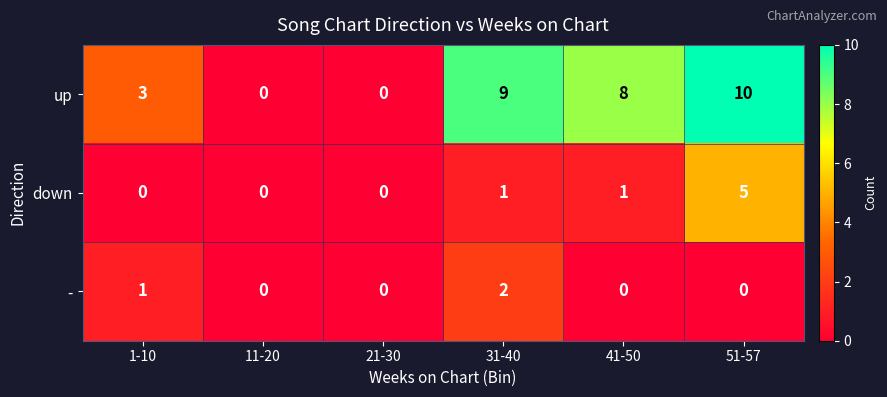

How many data points in down are less than 1?

3